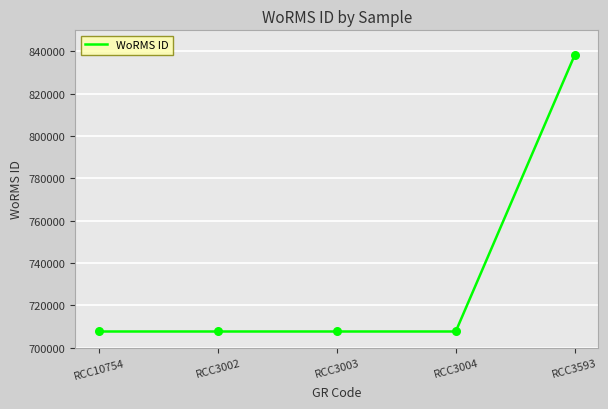

Approximately how many times larger is the value at RCC3004 compared to RCC3003?

1.0